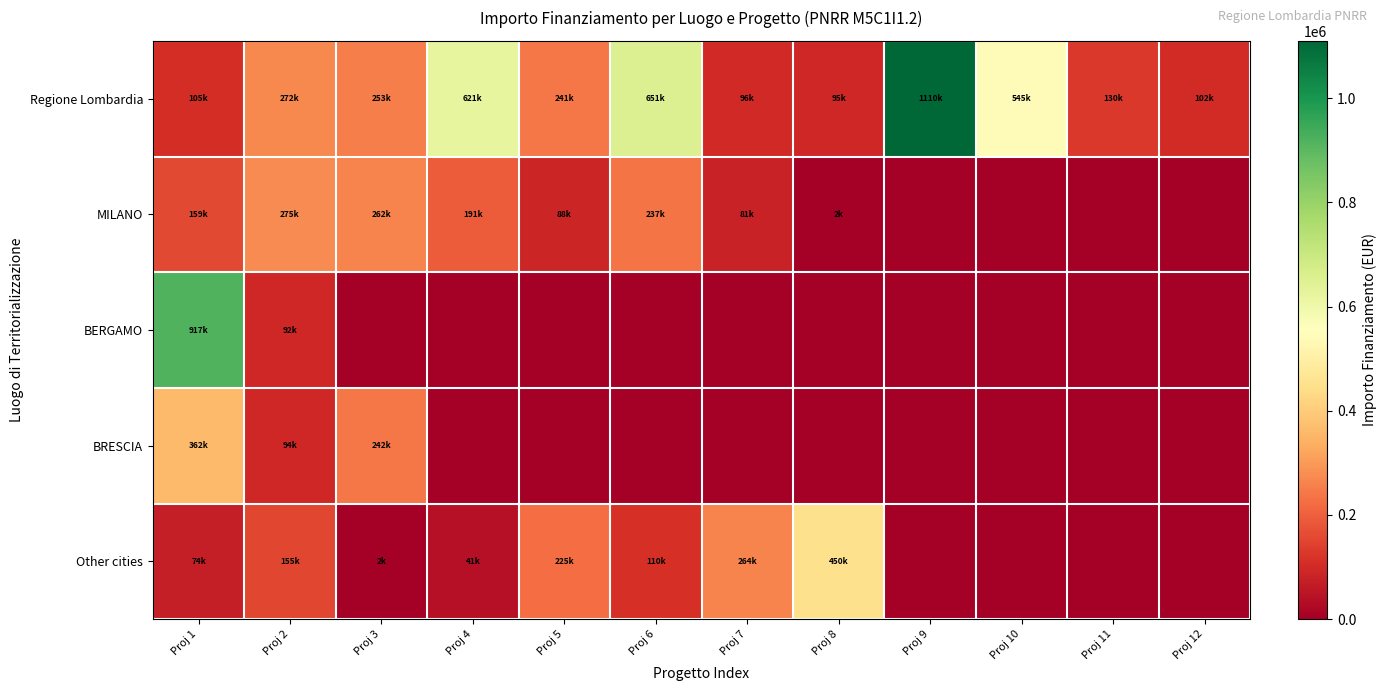

Which series has the widest spread of values?

Regione Lombardia